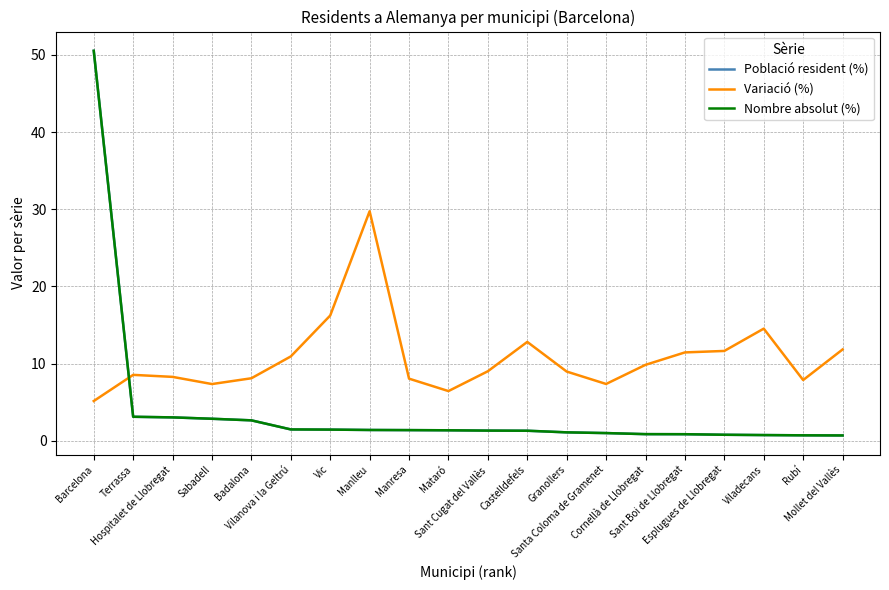

Is it true that Població resident (%) equals 0.7 at Rubí?

True